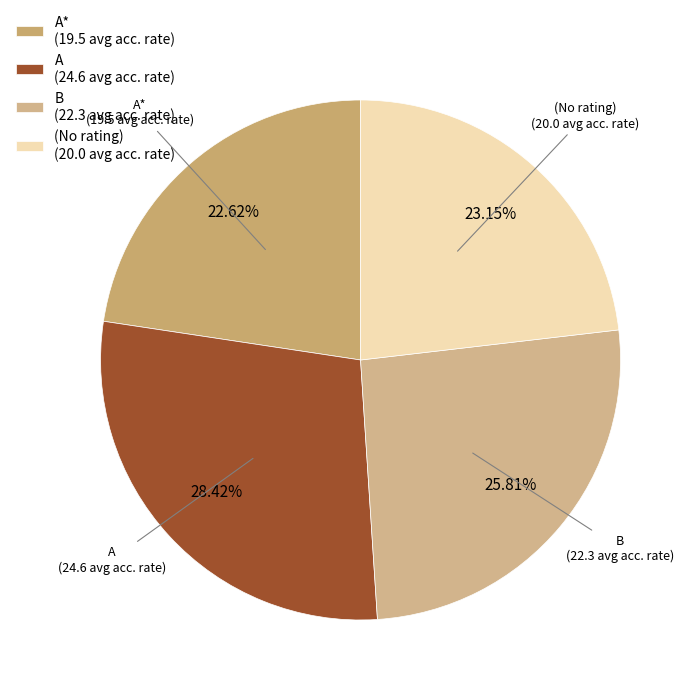

Is there any slice that represents more than half of the pie?

No